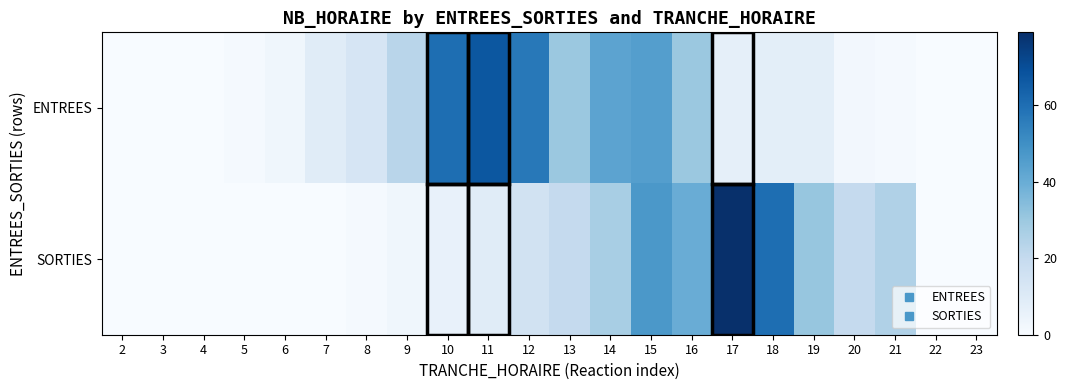

At which category is the sum across all series the highest?

15